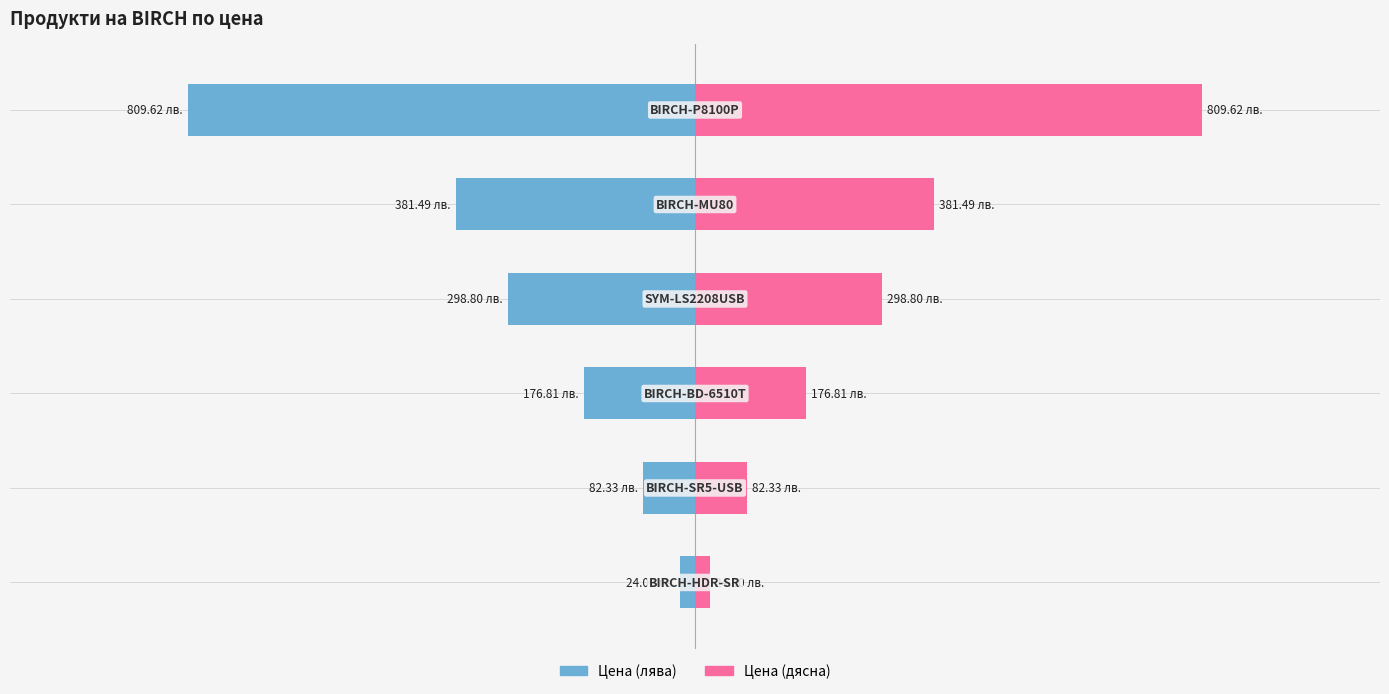

Which series changed the most between 0 and 3?

Цена (лява)